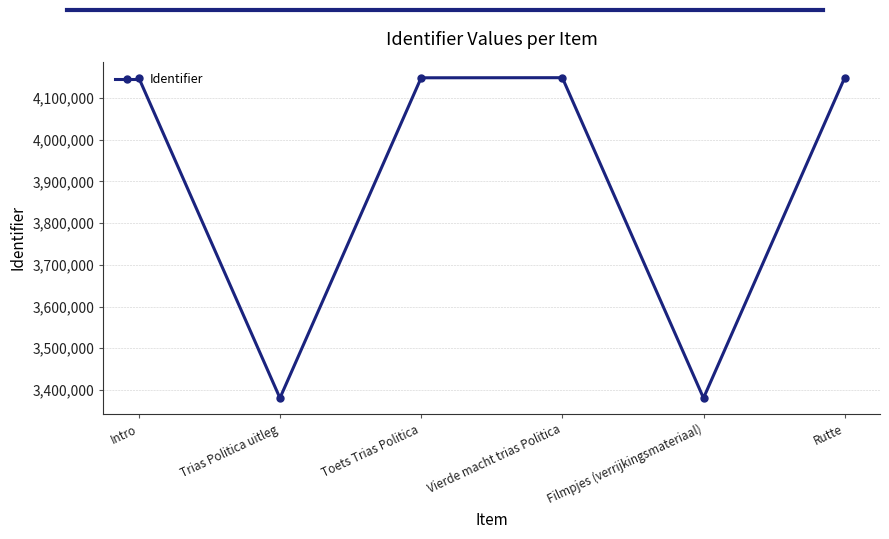

What is the ratio of the value at Filmpjes (verrijkingsmateriaal) to the value at Vierde macht trias Politica?

0.8